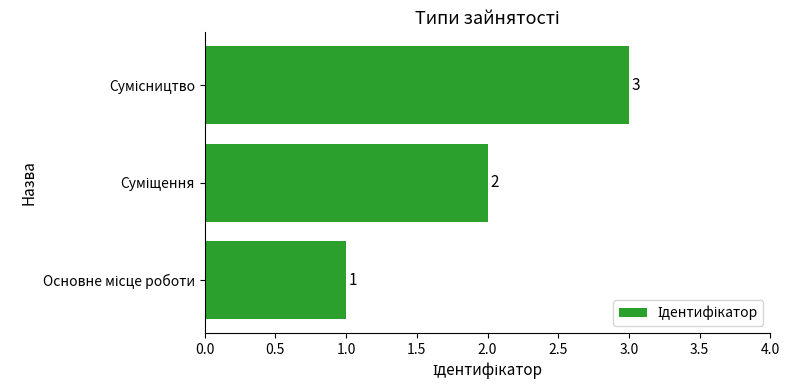

What is the maximum value shown in the chart?

3